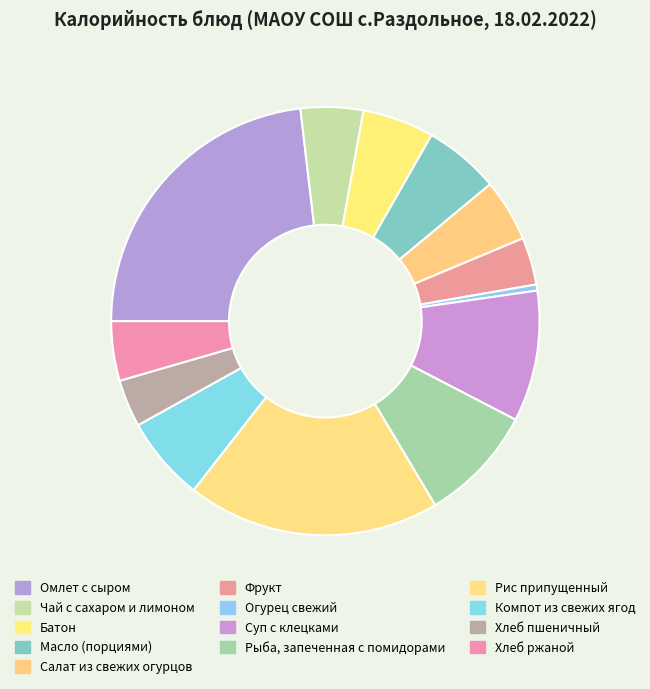

Rank the categories by value from lowest to highest.

Огурец свежий, Фрукт, Хлеб пшеничный, Хлеб ржаной, Чай с сахаром и лимоном, Салат из свежих огурцов, Батон, Масло (порциями), Компот из свежих ягод, Рыба, запеченная с помидорами, Суп с клецками, Рис припущенный, Омлет с сыром